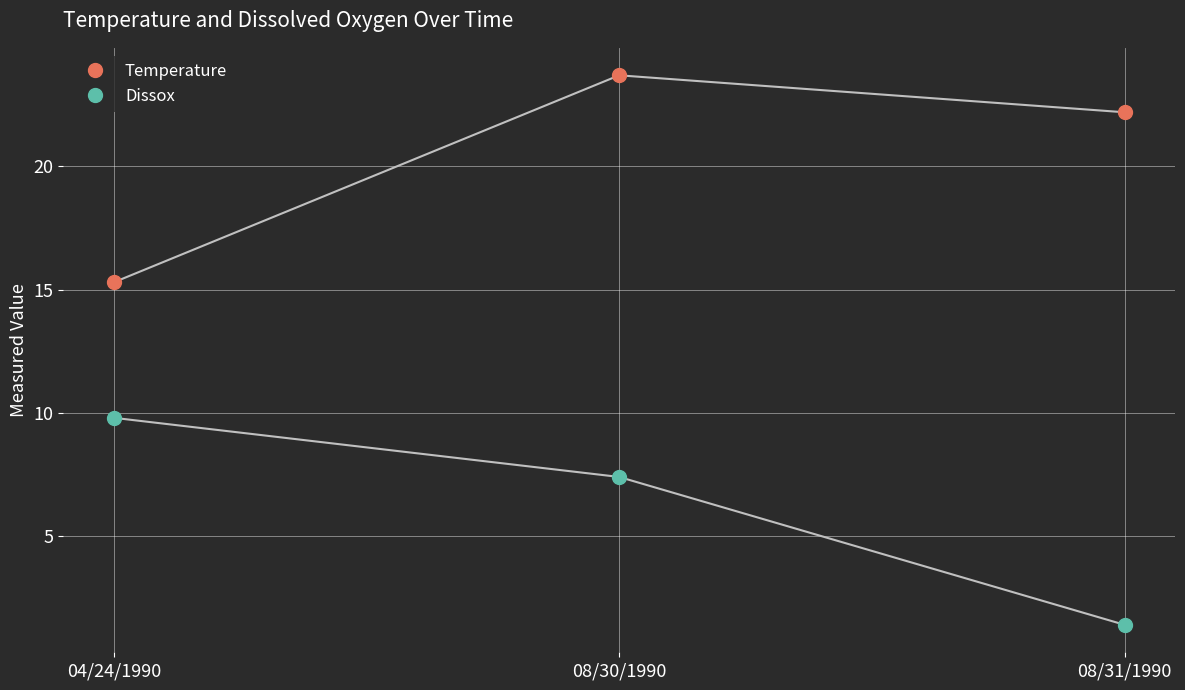

What is the greatest value displayed?

23.7